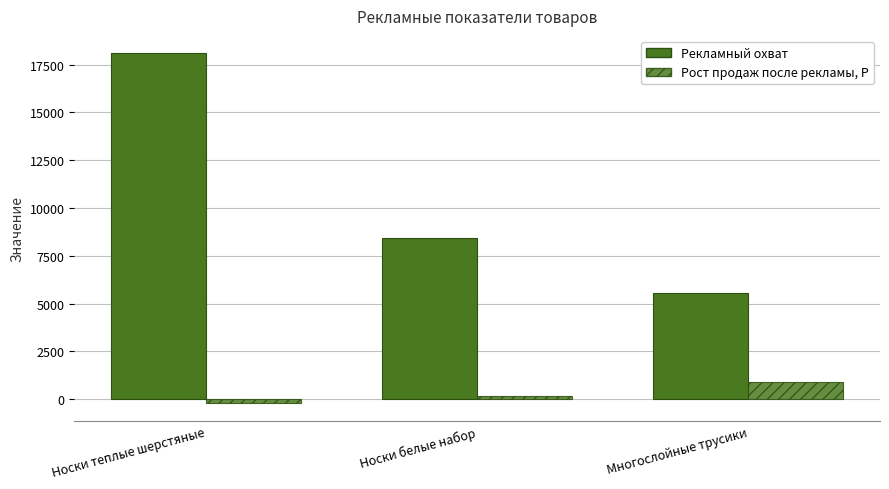

Rank the series by their average value, from highest to lowest.

Рекламный охват, Рост продаж после рекламы, Р